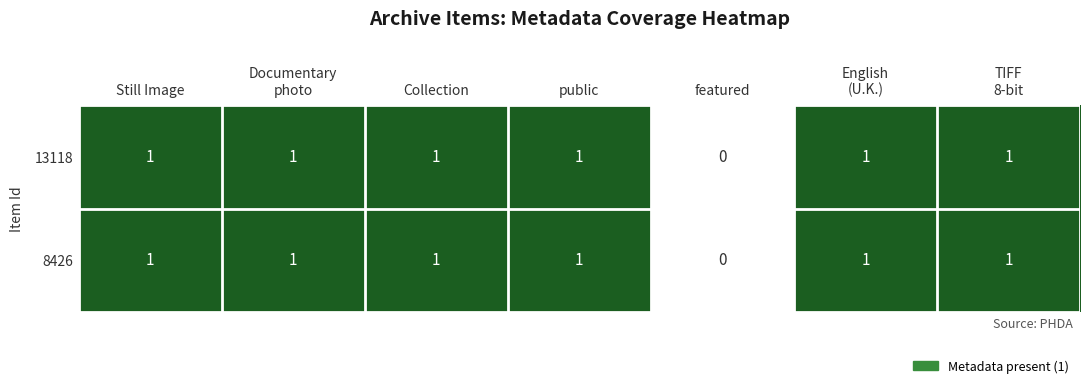

Count the 13118 values in the range 1 to 2.

6